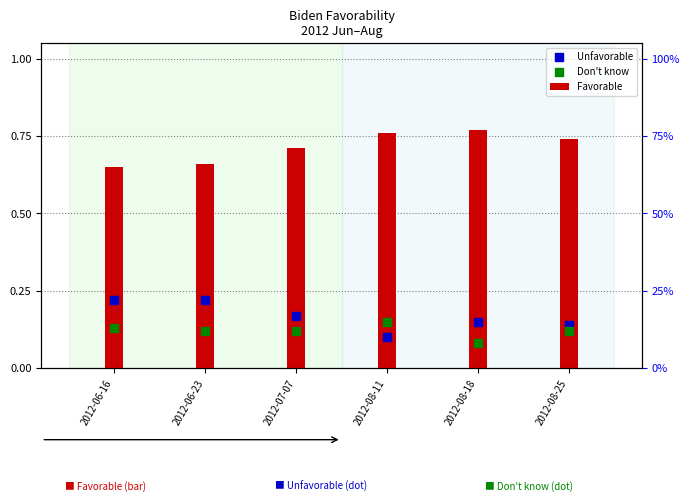

Which series has the largest total across all categories?

Favorable